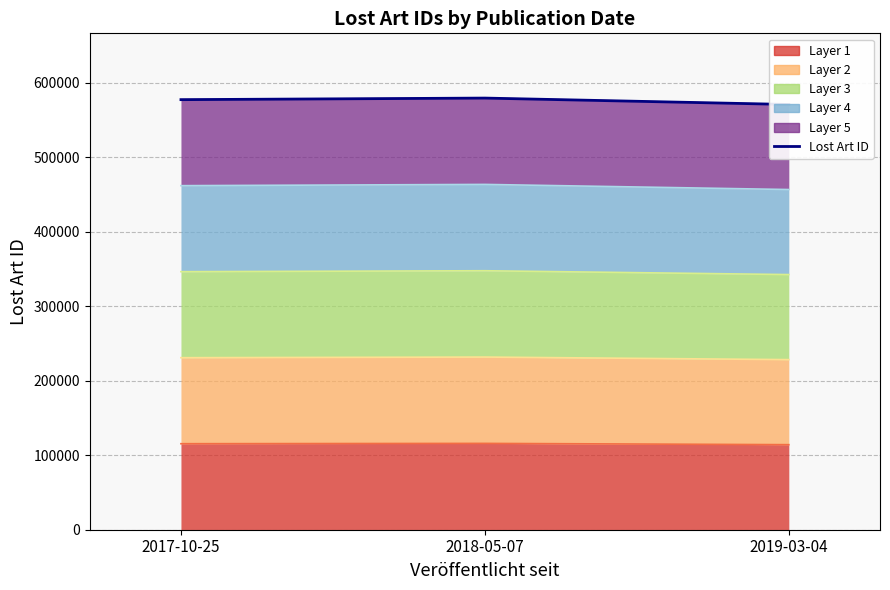

What is the sum of all values?

1728065